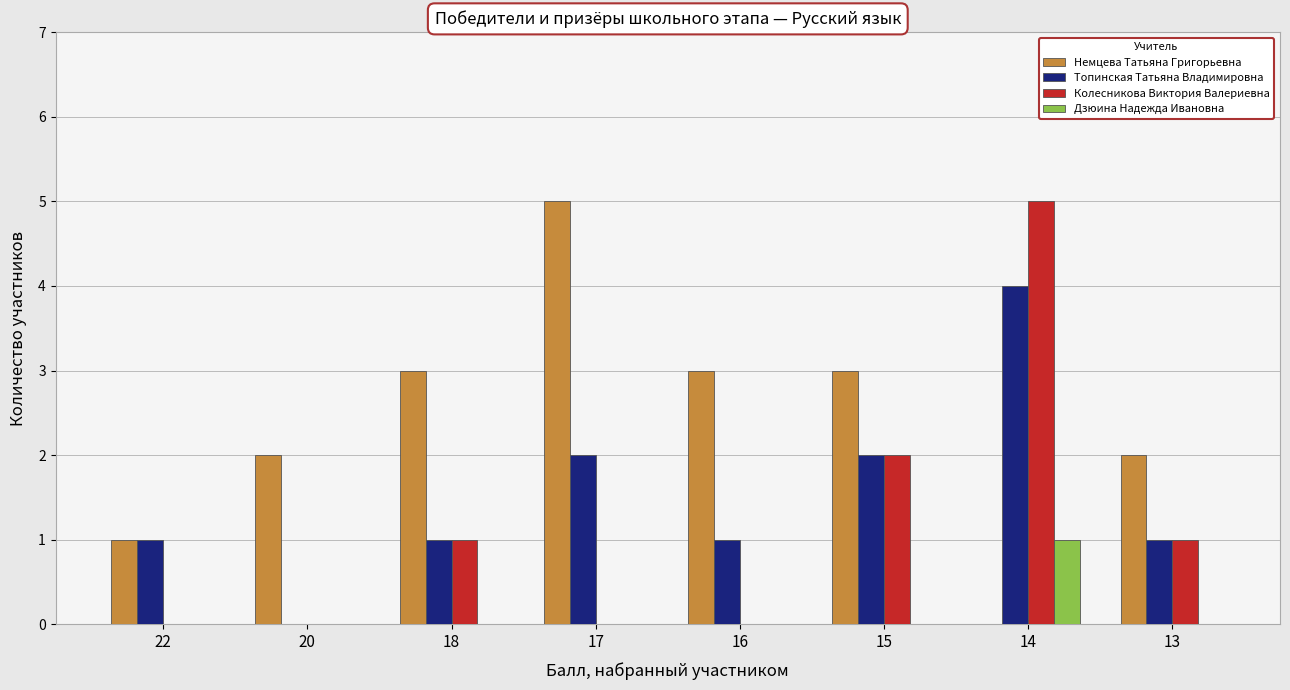

Does the chart contain stacked bars?

No